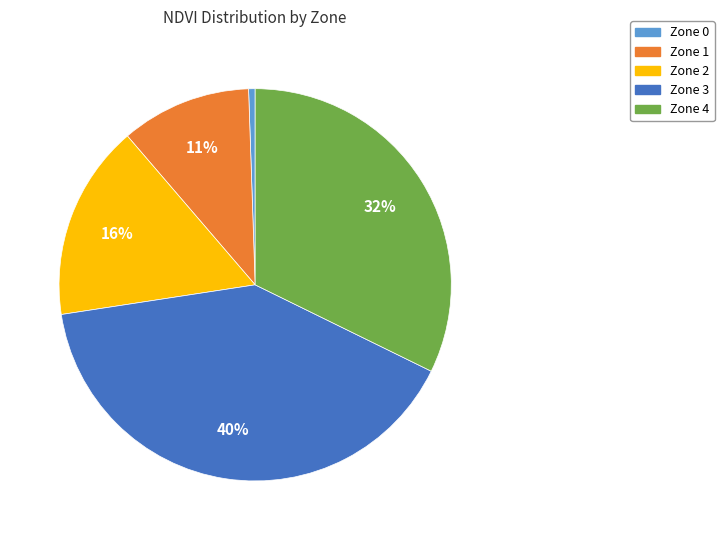

To the nearest percent, what is the average slice percentage?

20%